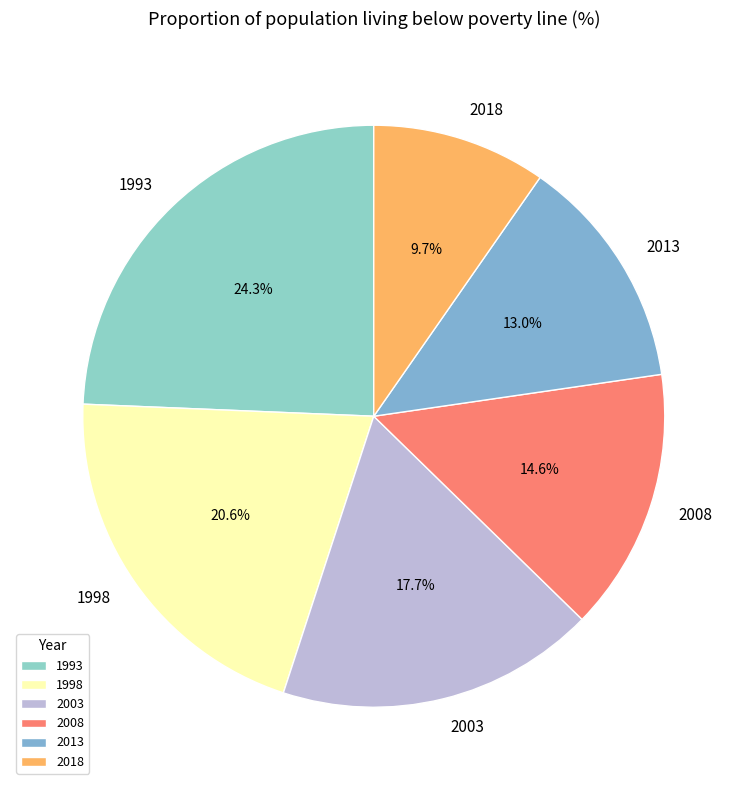

What is the total percentage of 1993 and 2008?

38.9%